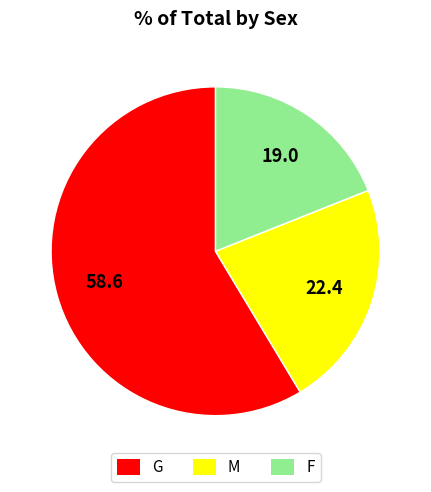

Which category has the smallest portion of the pie?

F